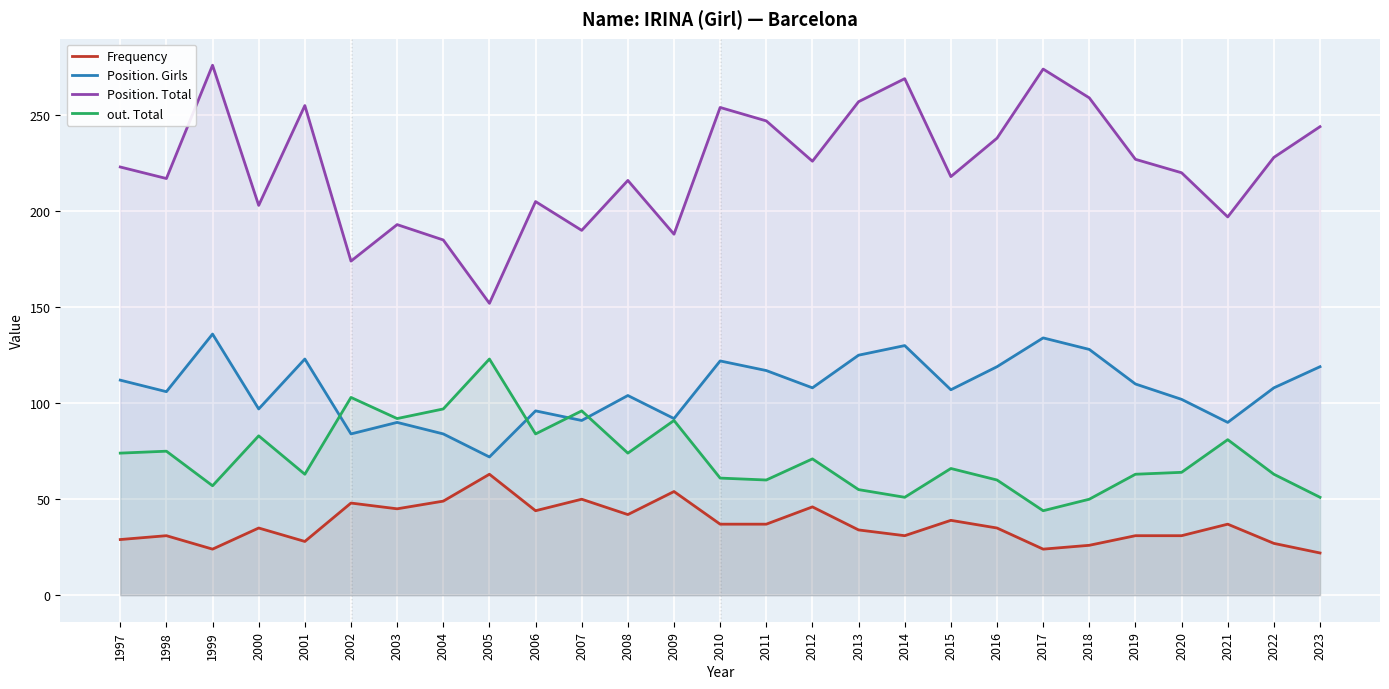

What are all the series names shown in the legend?

Frequency, Position. Girls, Position. Total, out. Total